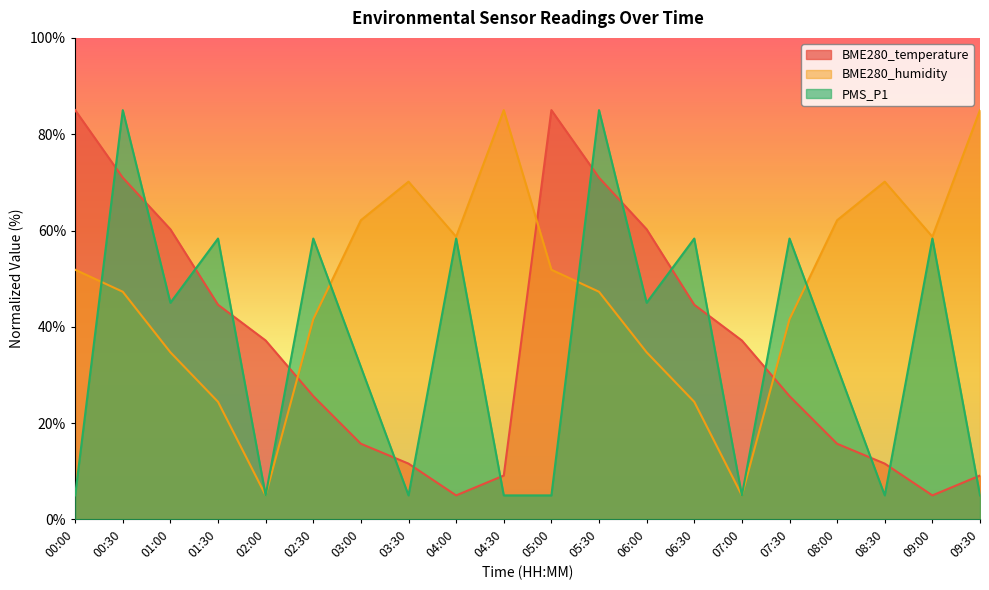

Is it true that BME280_humidity equals 41.6 at 07:30?

True